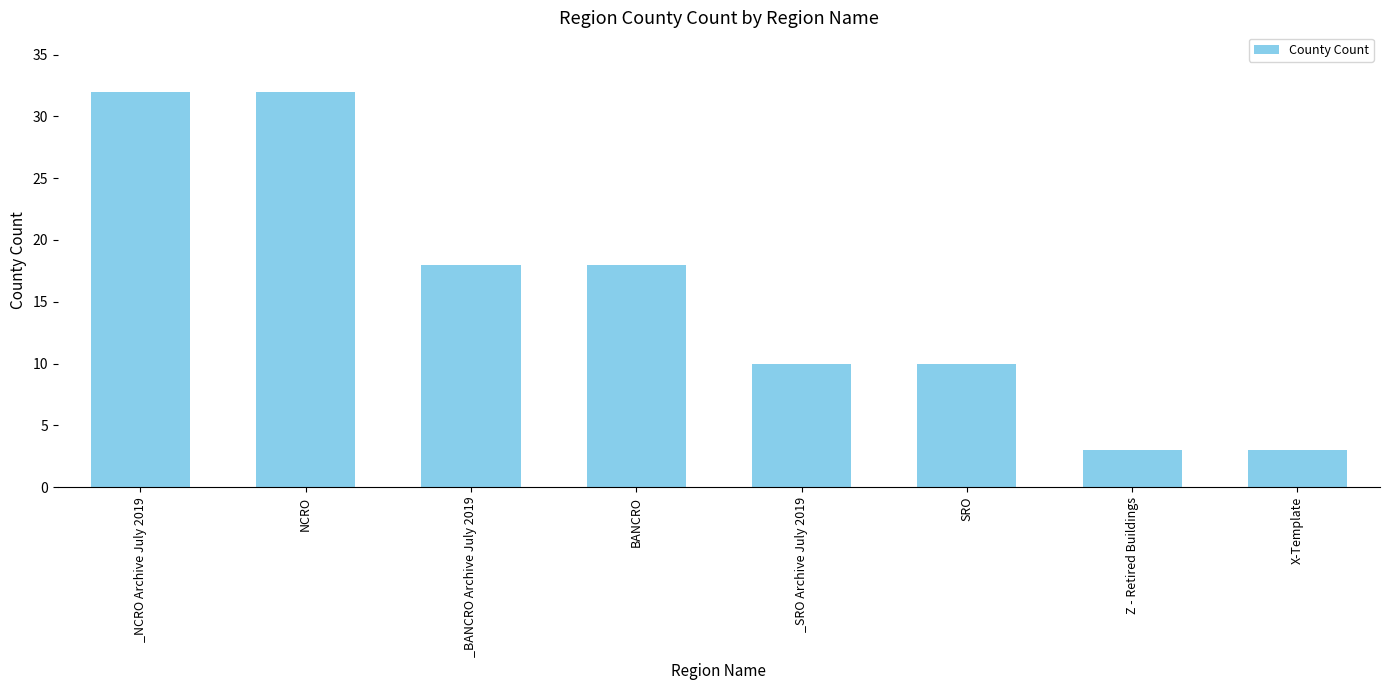

Which has a higher value, _NCRO Archive July 2019 or Z - Retired Buildings?

_NCRO Archive July 2019